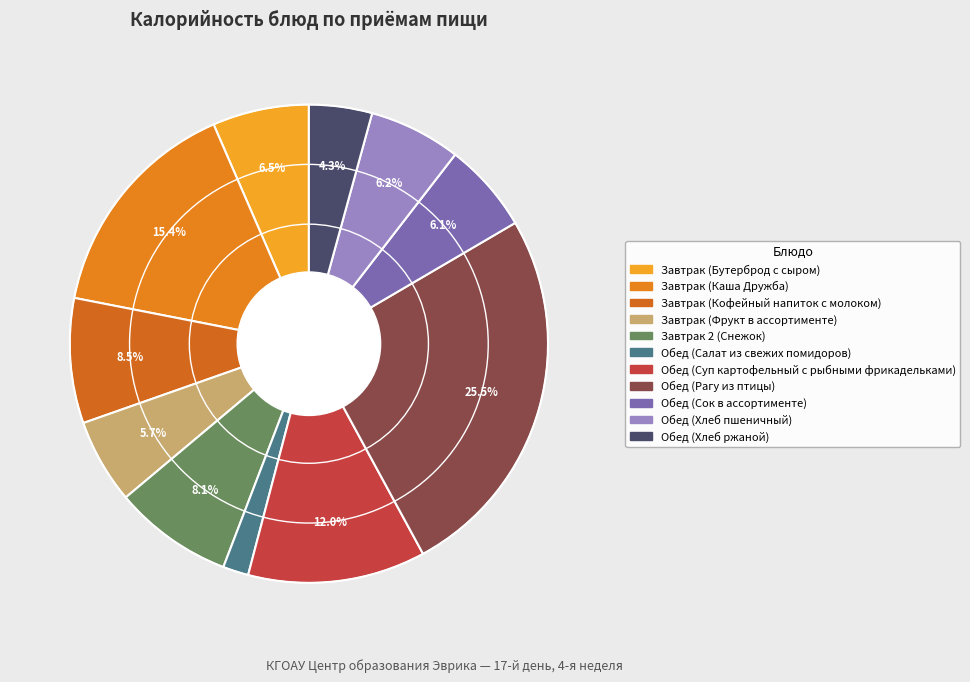

Which has a higher value, Завтрак (Бутерброд с сыром) or Завтрак (Фрукт в ассортименте)?

Завтрак (Бутерброд с сыром)